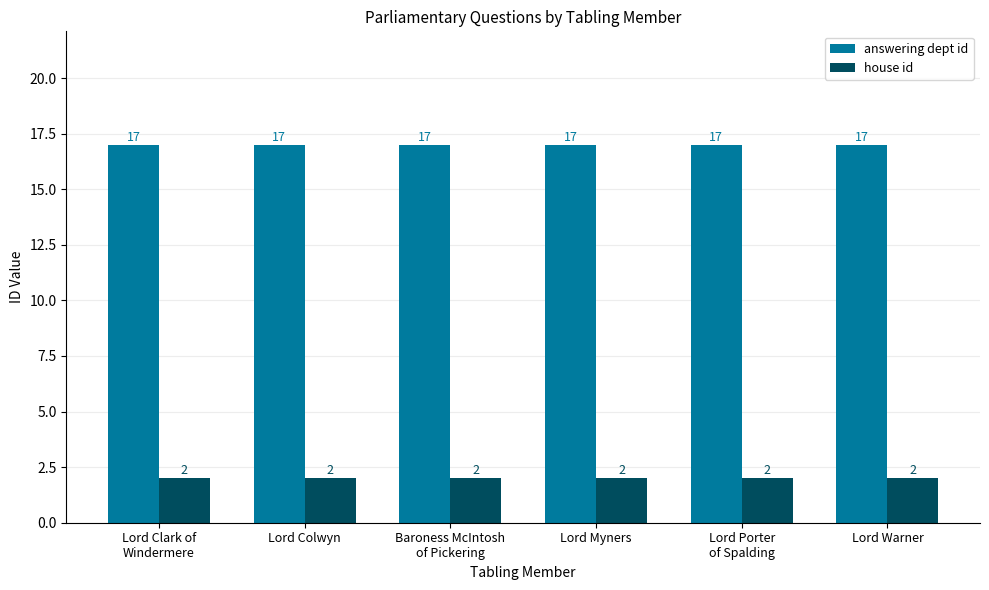

Is the value of house id at Baroness McIntosh
of Pickering greater than the value of answering dept id at Lord Colwyn?

No